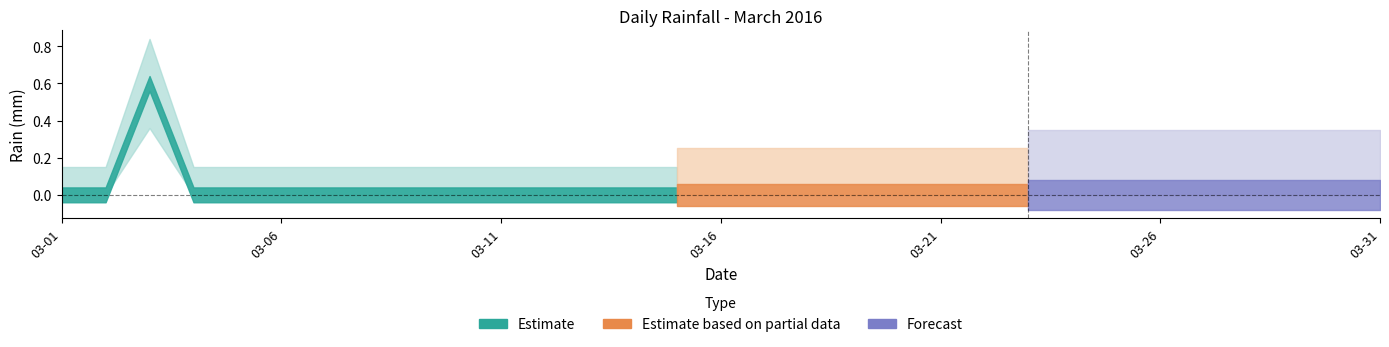

Where is the data nearest to the value 0?

2016-03-01